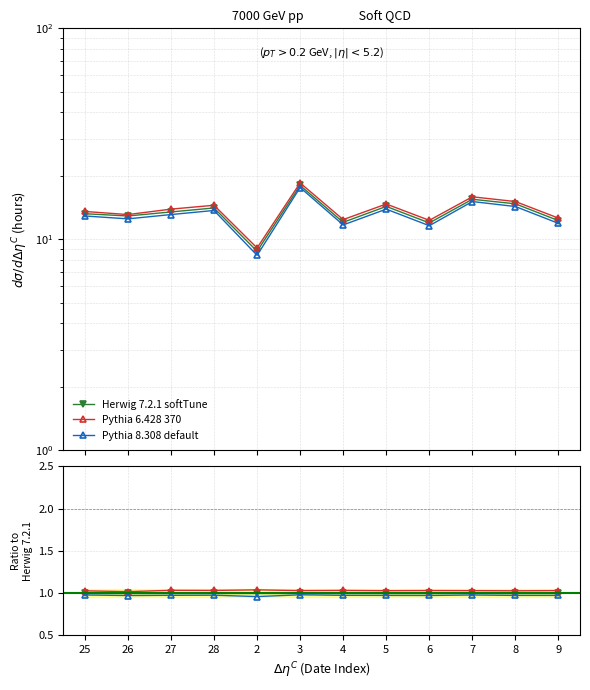

What is the difference between the highest and lowest values at 2?

0.1